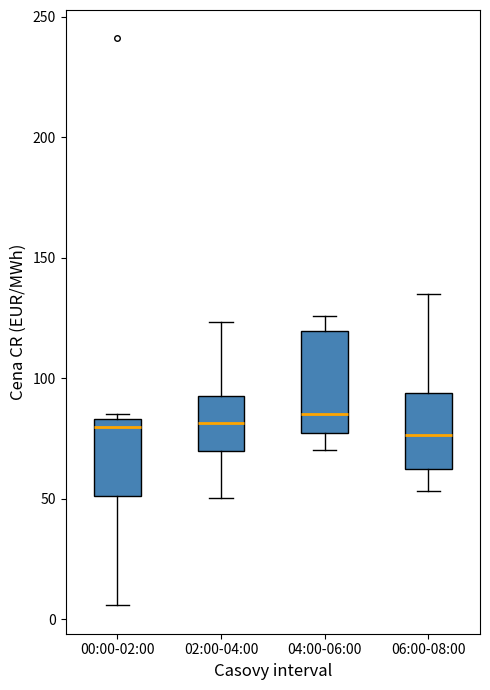

Which box is the tallest, from its lower edge to its upper edge?

04:00-06:00